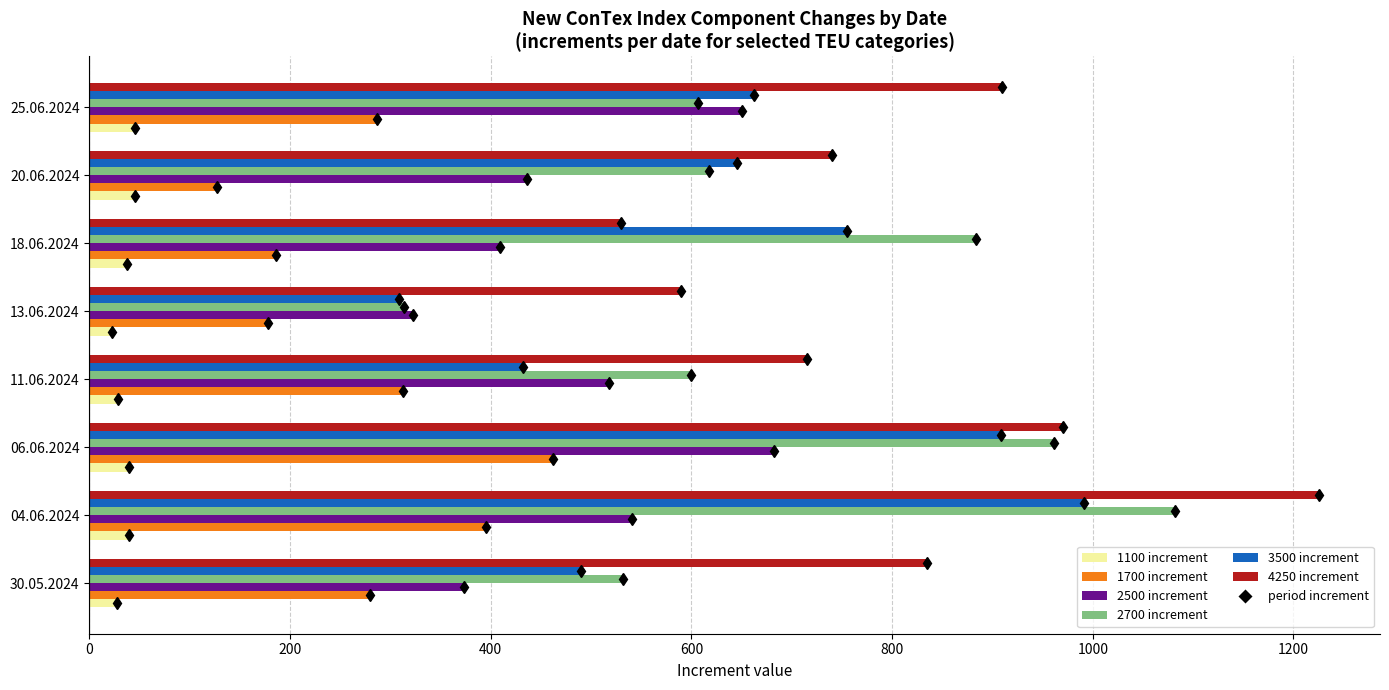

Which category has the lowest value in the 2500 increment series?

13.06.2024